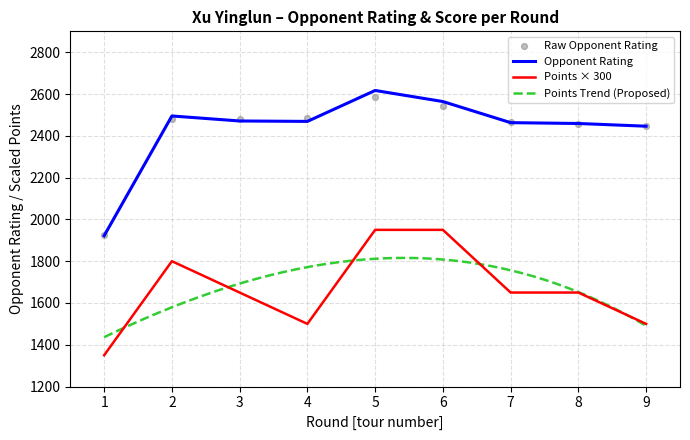

At which category is the sum across all series the highest?

5